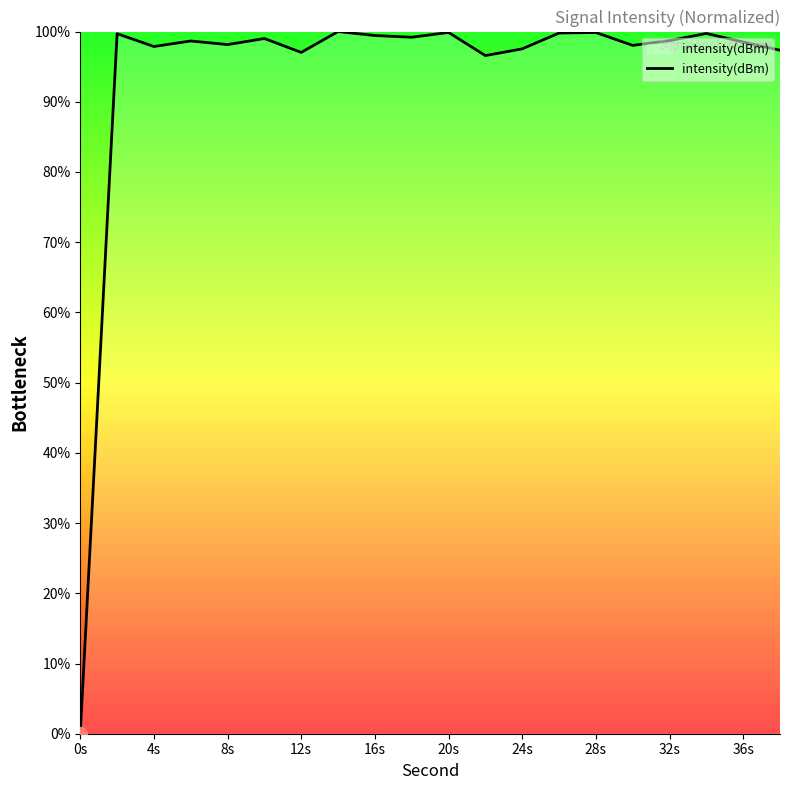

What is the maximum value shown in the chart?

100.0